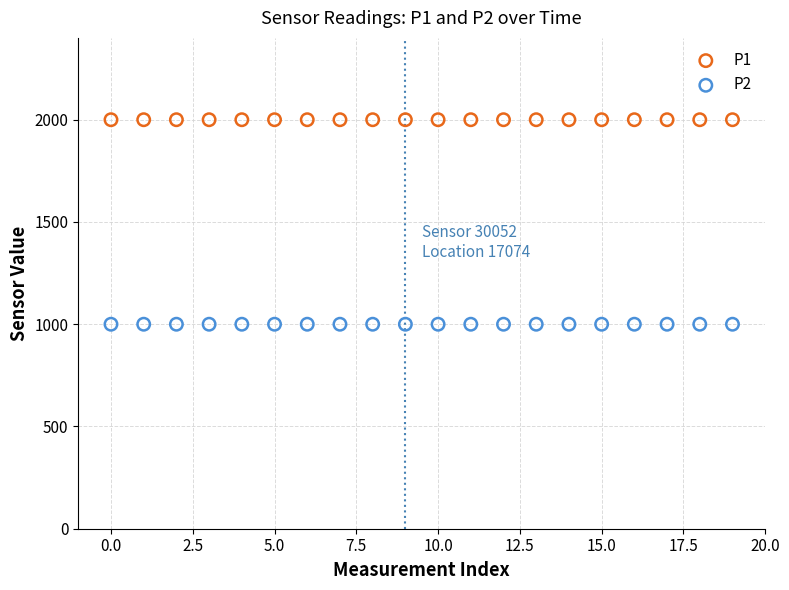

Which series contains the lowest Y value?

P2